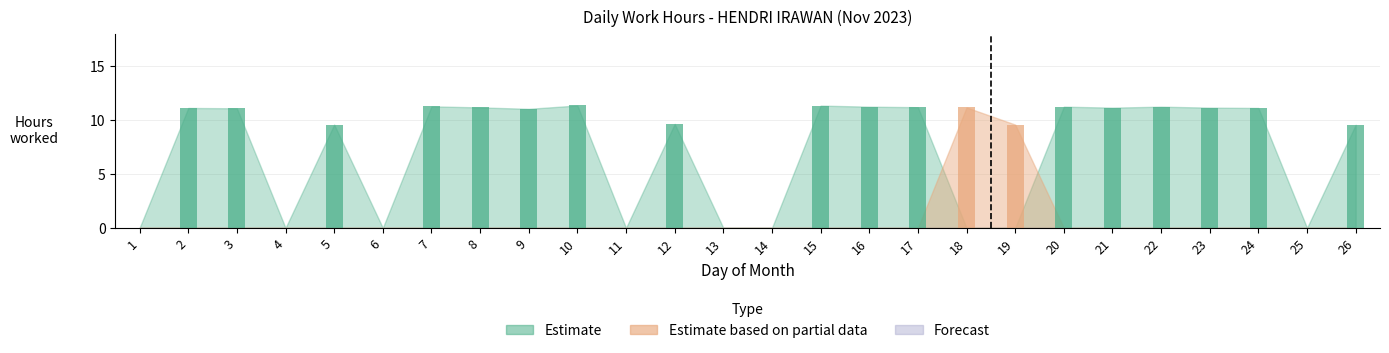

Reading left to right, transcribe all the data shown in this chart.

Estimate: 0.0	11.1	11.1	0.0	9.6	0.0	11.3	11.2	11.0	11.3	0.0	9.6	0.0	0.0	11.3	11.2	11.2	0.0	0.0	11.2	11.2	11.2	11.2	11.1	0.0	9.6
Estimate based on partial data: 0.0	0.0	0.0	0.0	0.0	0.0	0.0	0.0	0.0	0.0	0.0	0.0	0.0	0.0	0.0	0.0	0.0	11.2	9.6	0.0	0.0	0.0	0.0	0.0	0.0	0.0
Forecast: 0.0	0.0	0.0	0.0	0.0	0.0	0.0	0.0	0.0	0.0	0.0	0.0	0.0	0.0	0.0	0.0	0.0	0.0	0.0	0.0	0.0	0.0	0.0	0.0	0.0	0.0